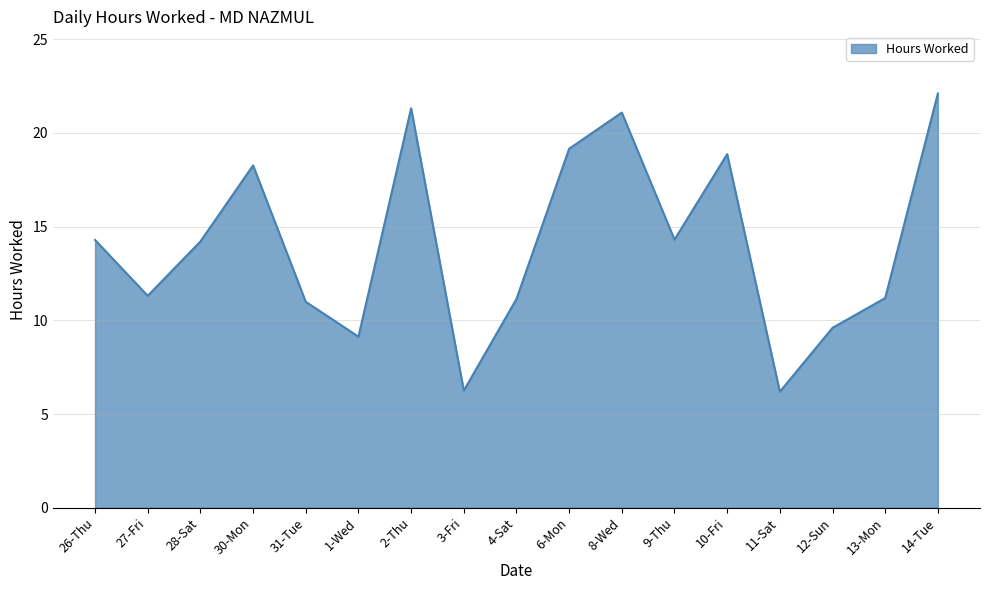

How many lines are shown in the chart?

1